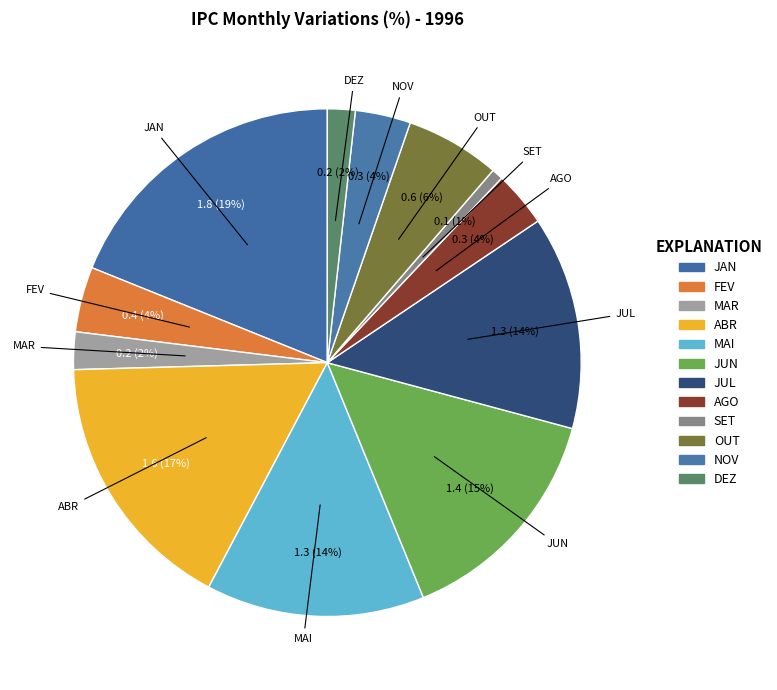

The JAN slice represents 31% of the pie. True or false?

False